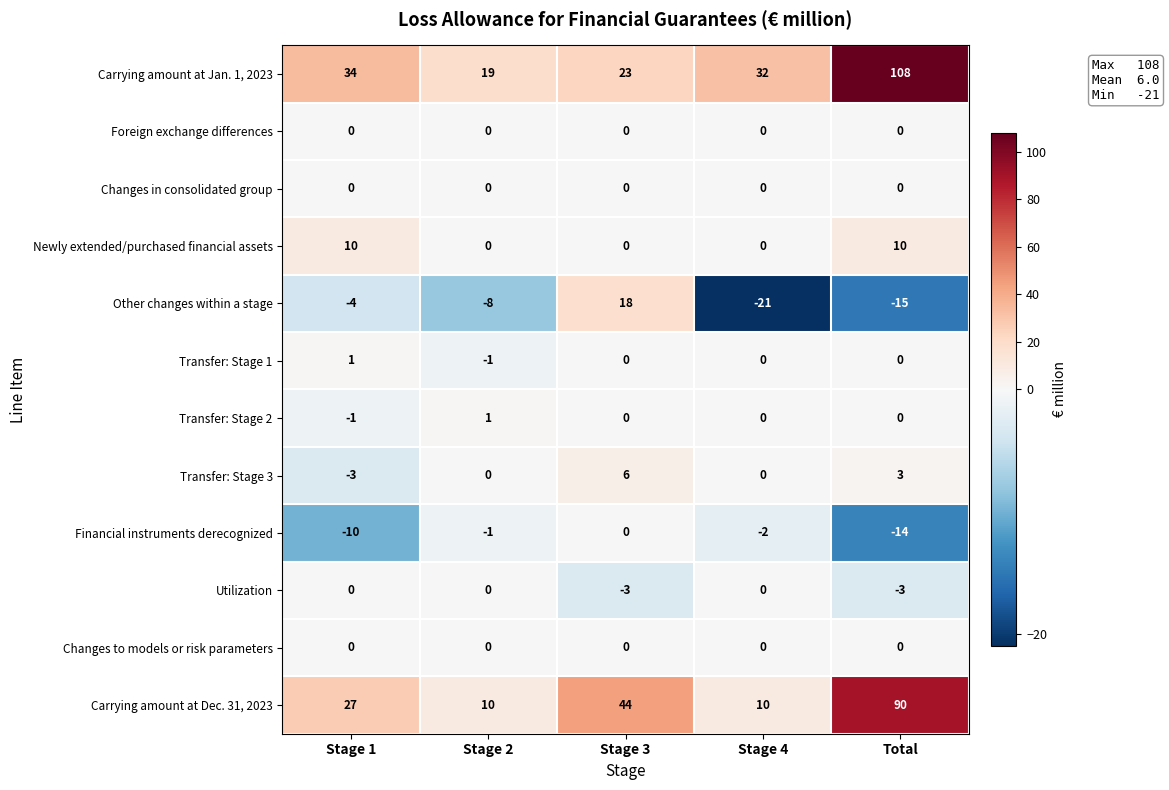

At which category is the sum across all series the highest?

Total